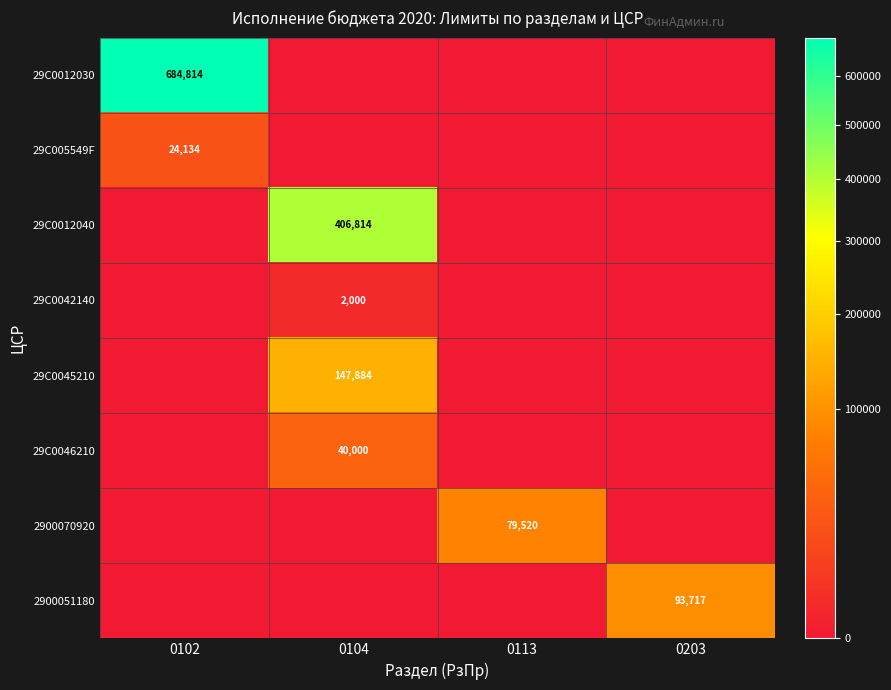

What is the sum of all 29С0042140 values?

2000.0